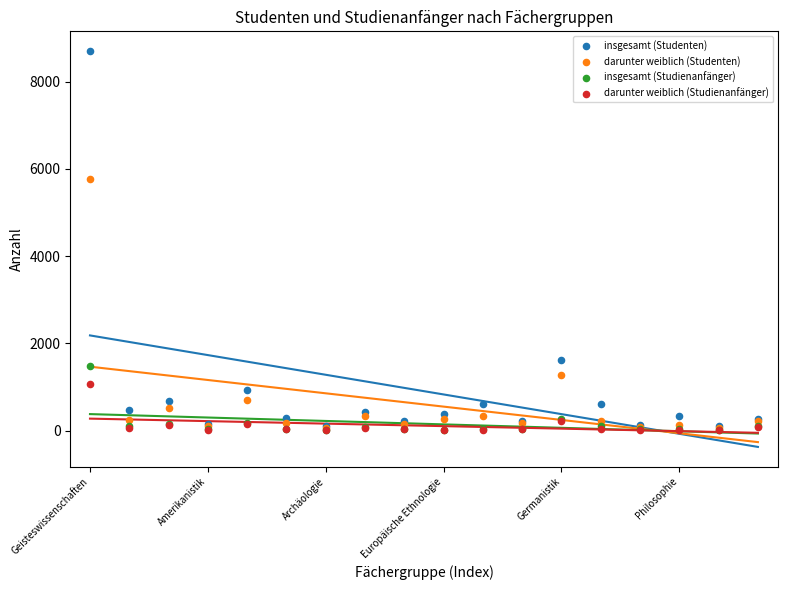

Across all series, what Y value is closest to 4353?

5766